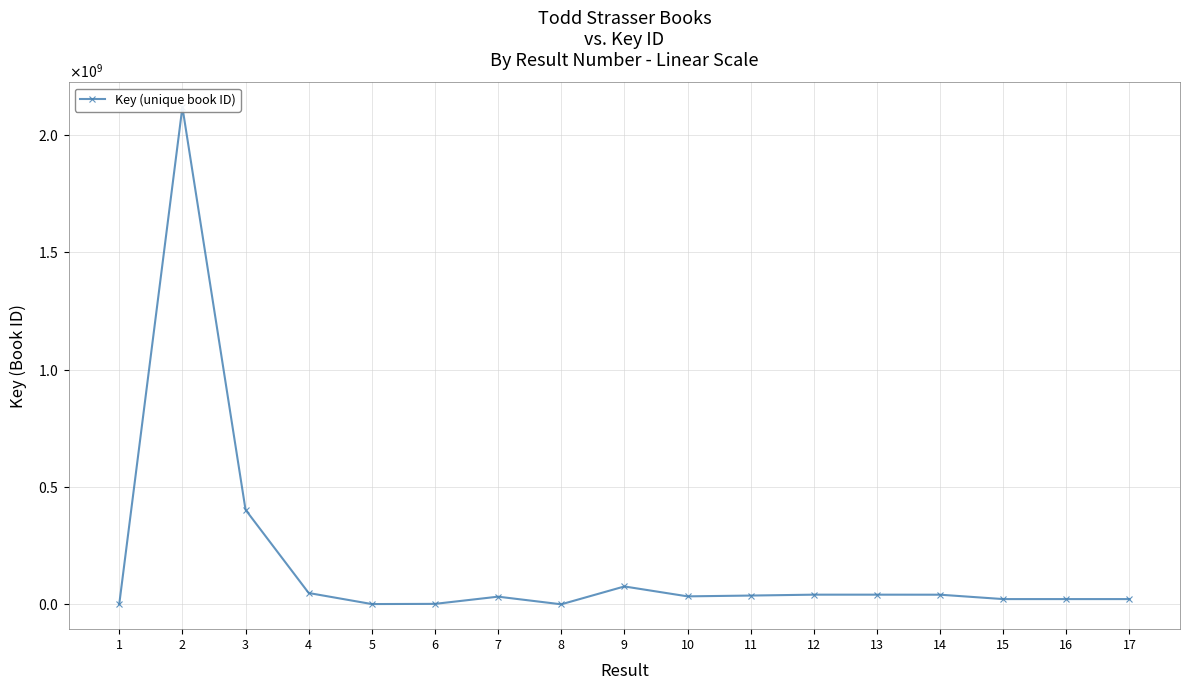

What is the difference between the values at 4 and 16?

25933491